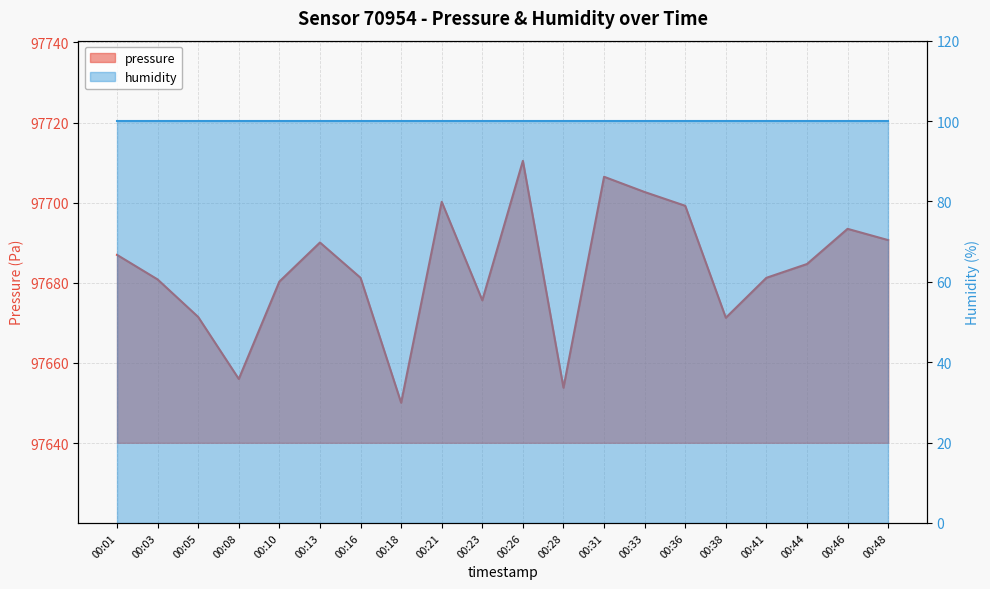

What is the average value?

97683.3